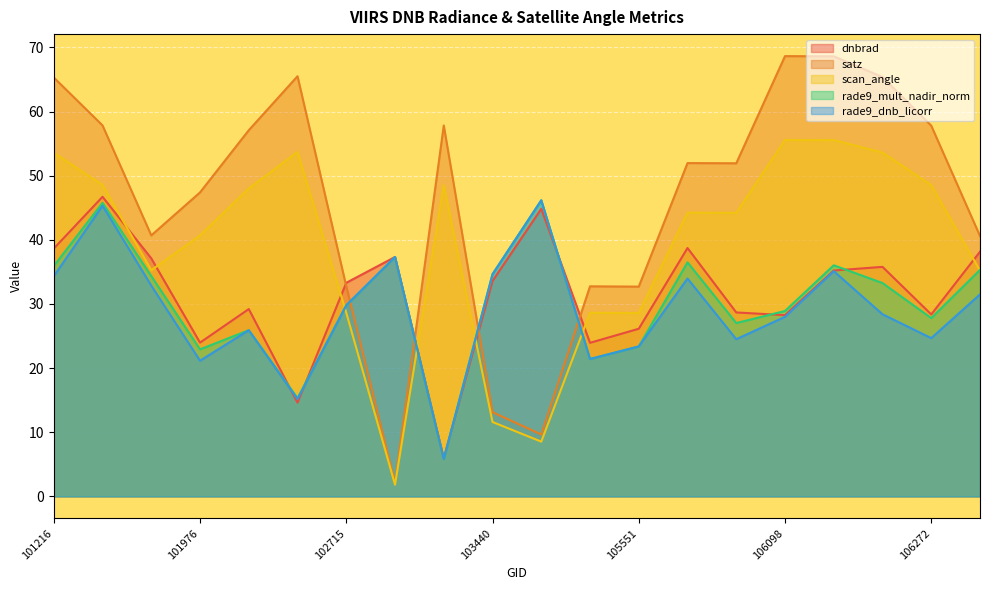

Where is satz nearest to the value 35?

102715